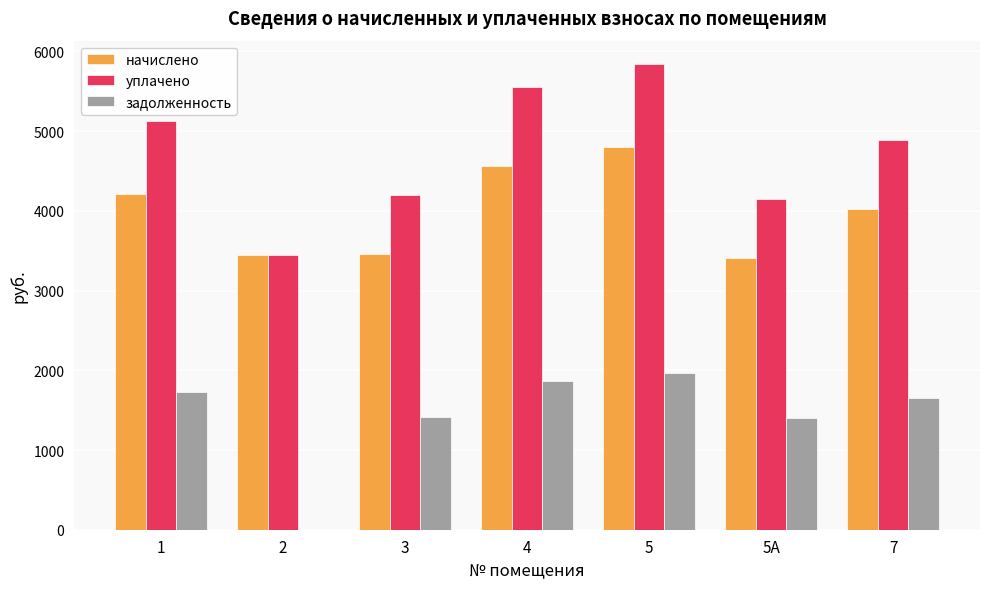

What is the sum of the задолженность values at 2 and 4?

1870.5